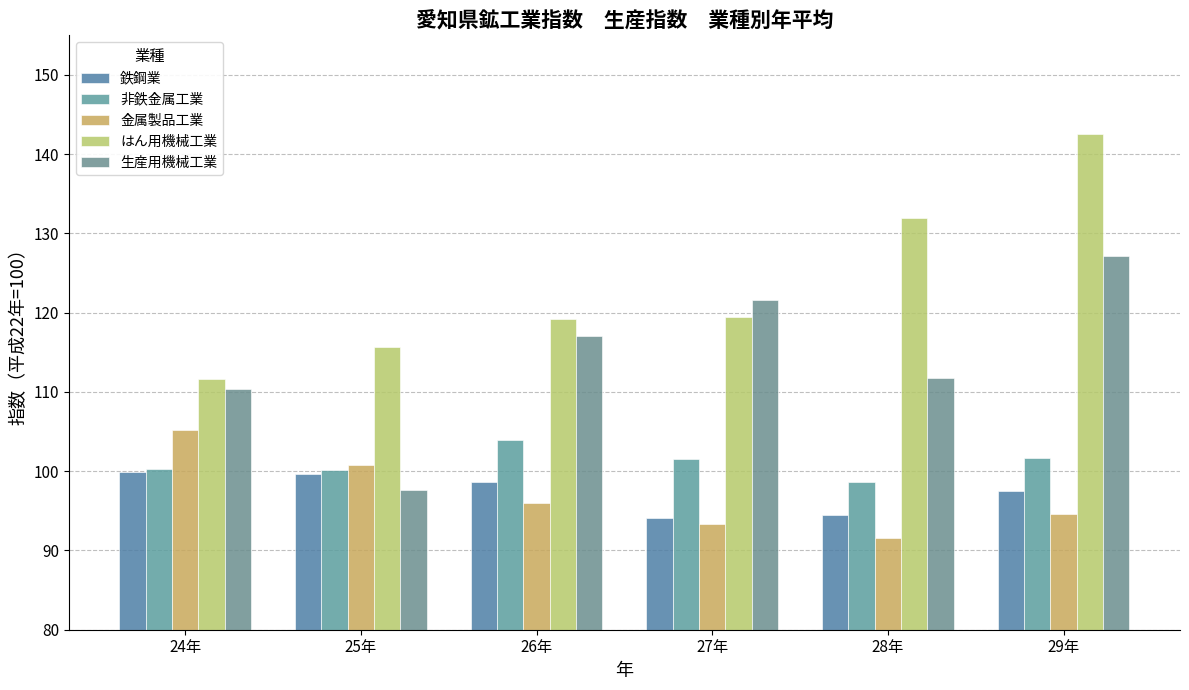

What is the difference between the 金属製品工業 values at 26年 and 29年?

1.4